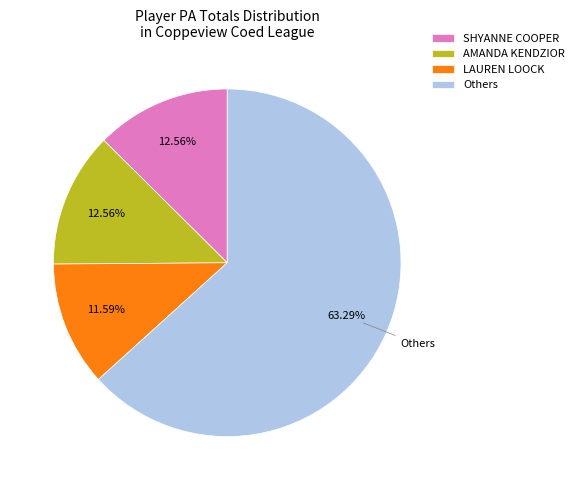

What percentage is NOT represented by LAUREN LOOCK?

88.4%